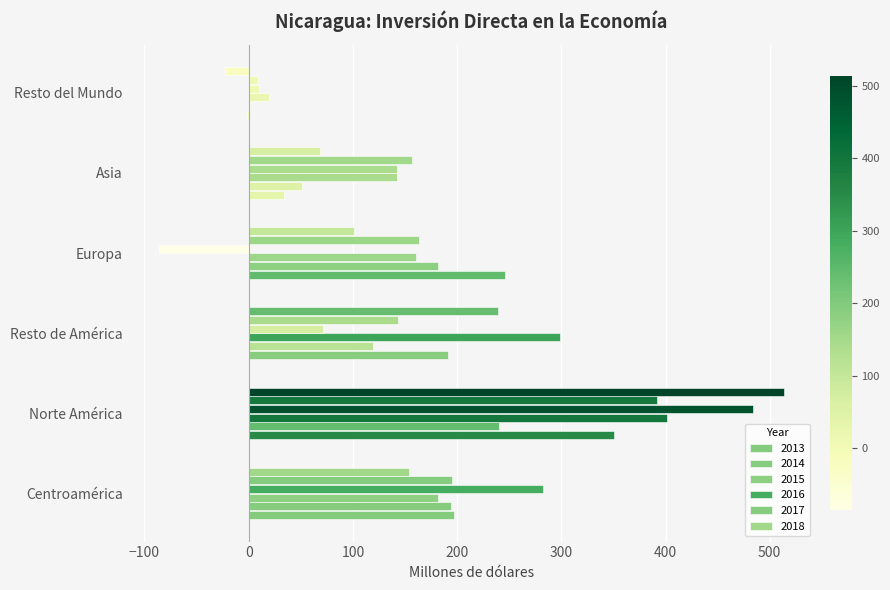

How many values in the 2015 series exceed 181?

3